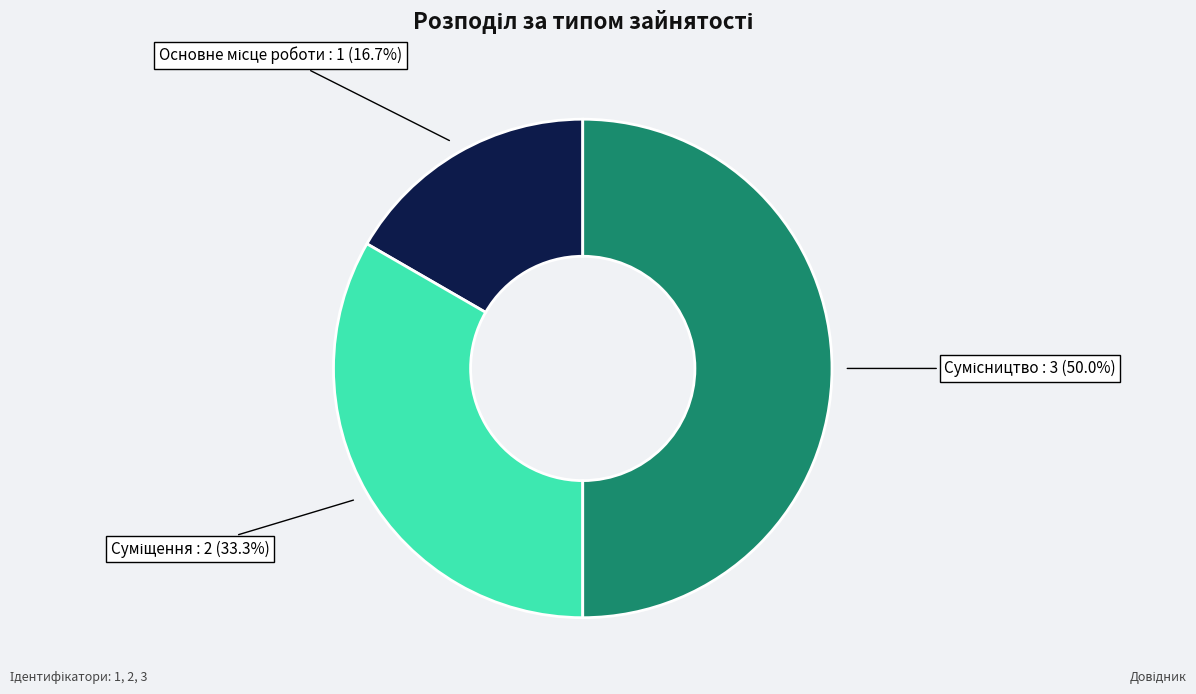

Is Суміщення the majority of the pie?

No